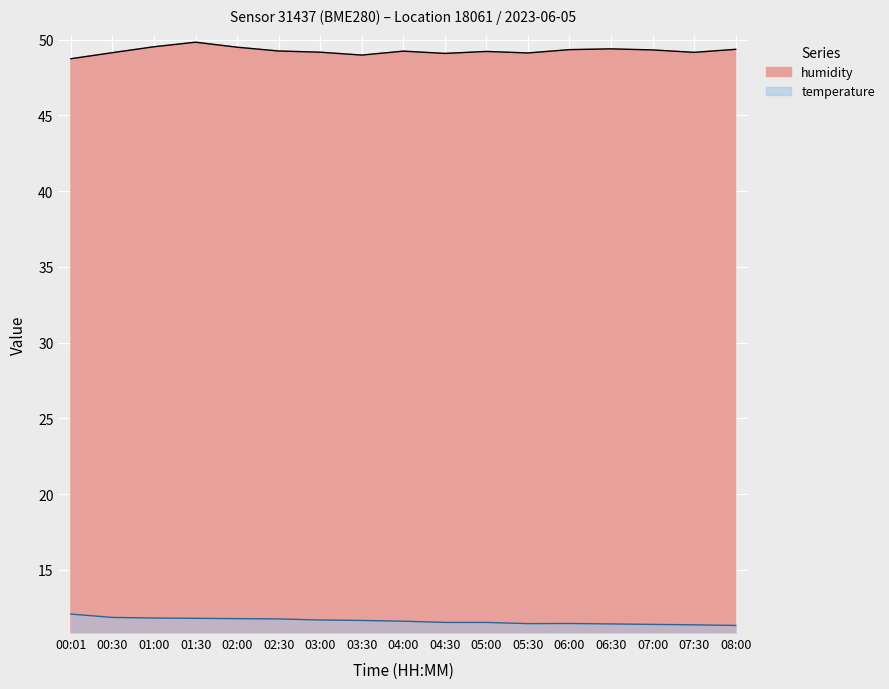

True or false: temperature and humidity cross at least once.

False